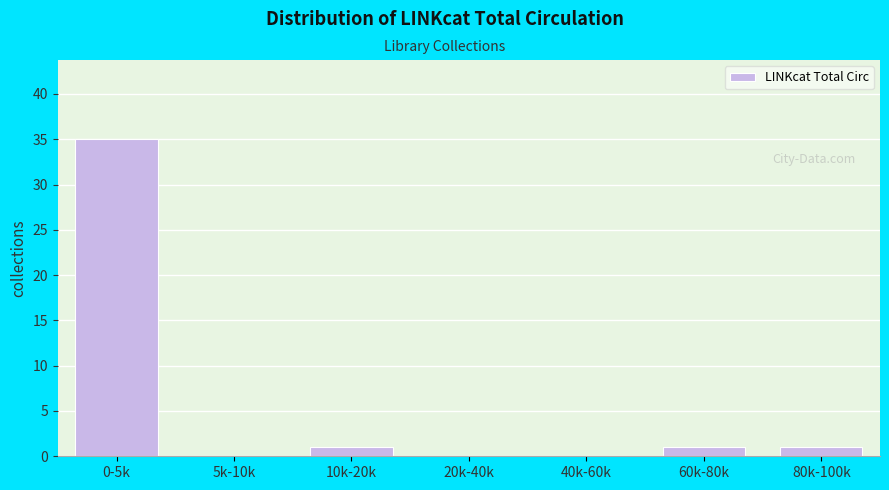

Reading left to right, list all the values displayed in this chart.

0-5k=35	5k-10k=0	10k-20k=1	20k-40k=0	40k-60k=0	60k-80k=1	80k-100k=1